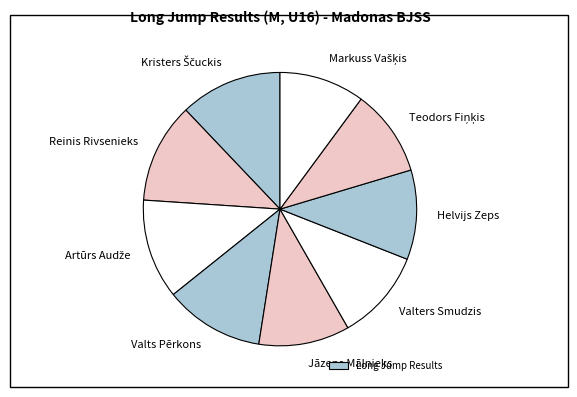

To the nearest percent, what is the average slice percentage?

11%